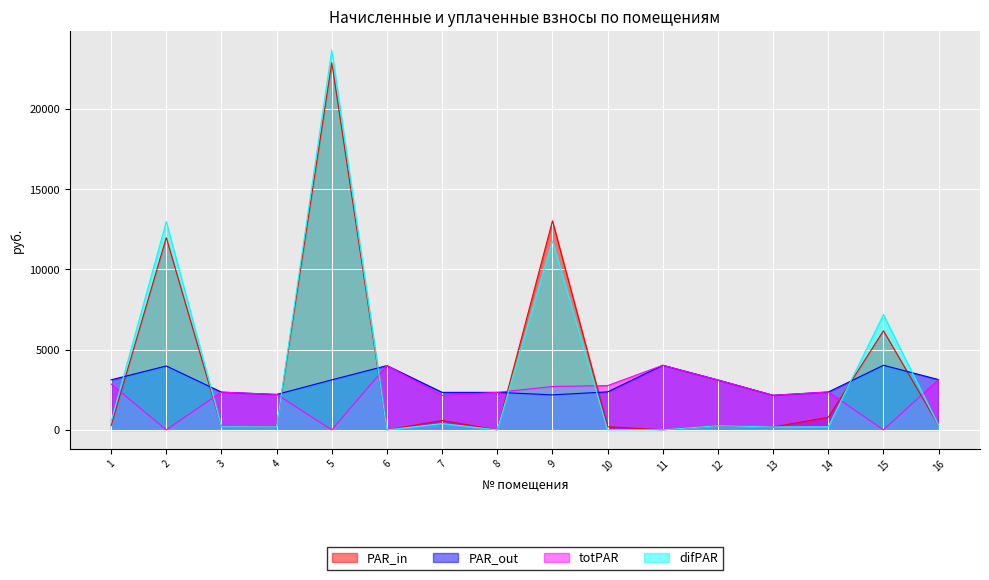

What is the value of the nachisleno point at the 16th from the left?

3132.1